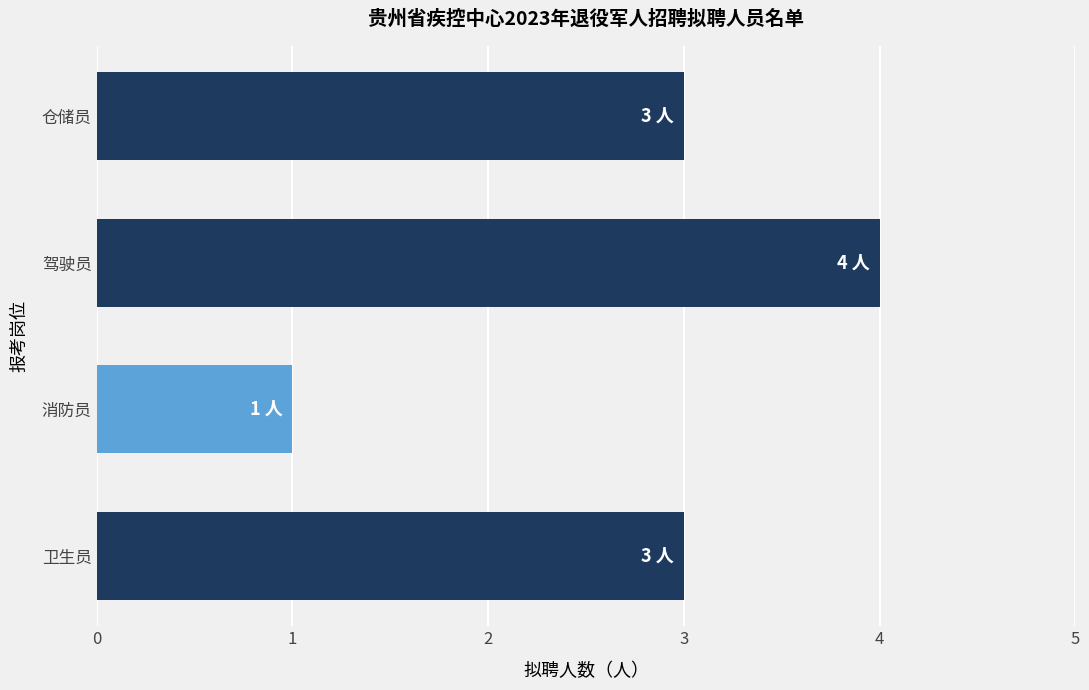

Is it true that the value at 仓储员 is 5?

False